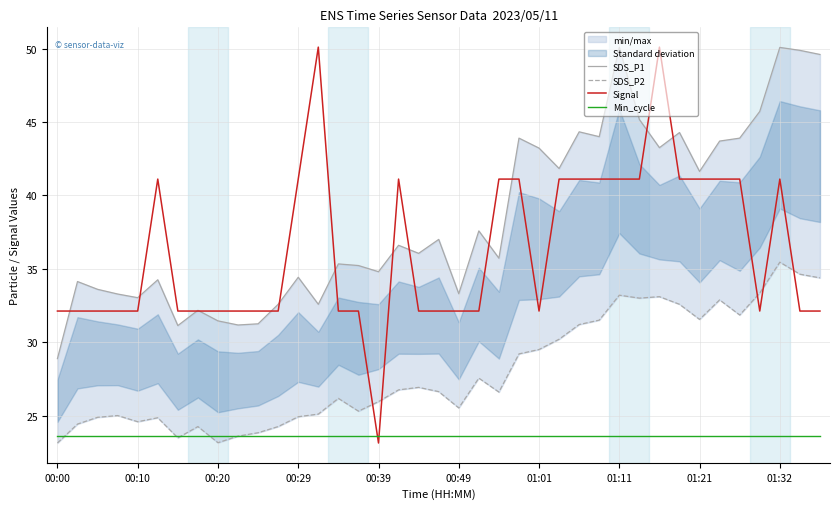

What is the lowest value of the SDS_P2 series?

23.1